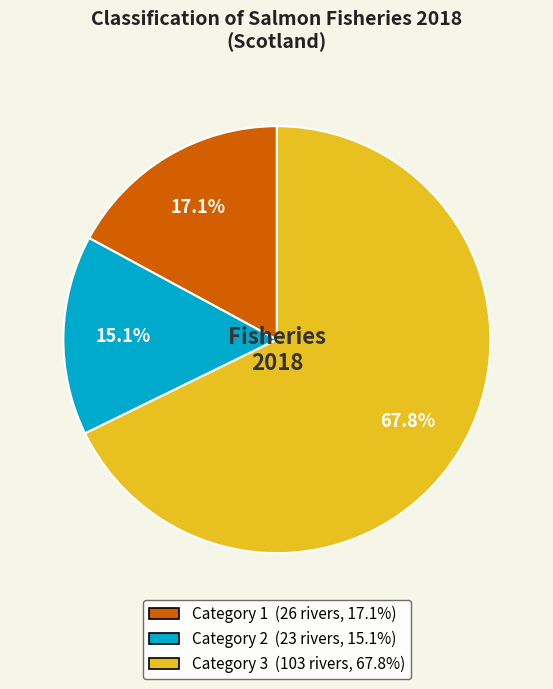

Does Category 3 account for over 50% of the chart?

Yes